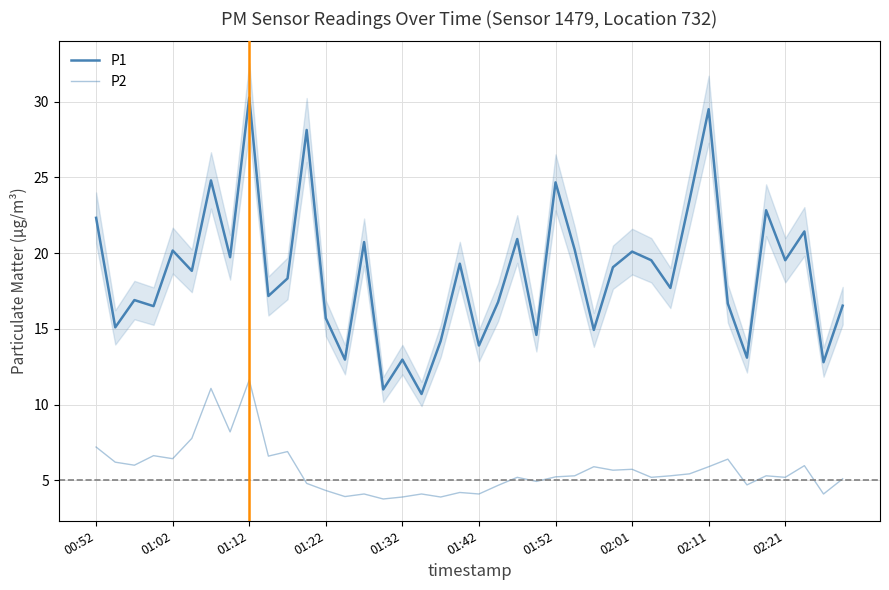

At which category does the chart reach its minimum across all series?

15